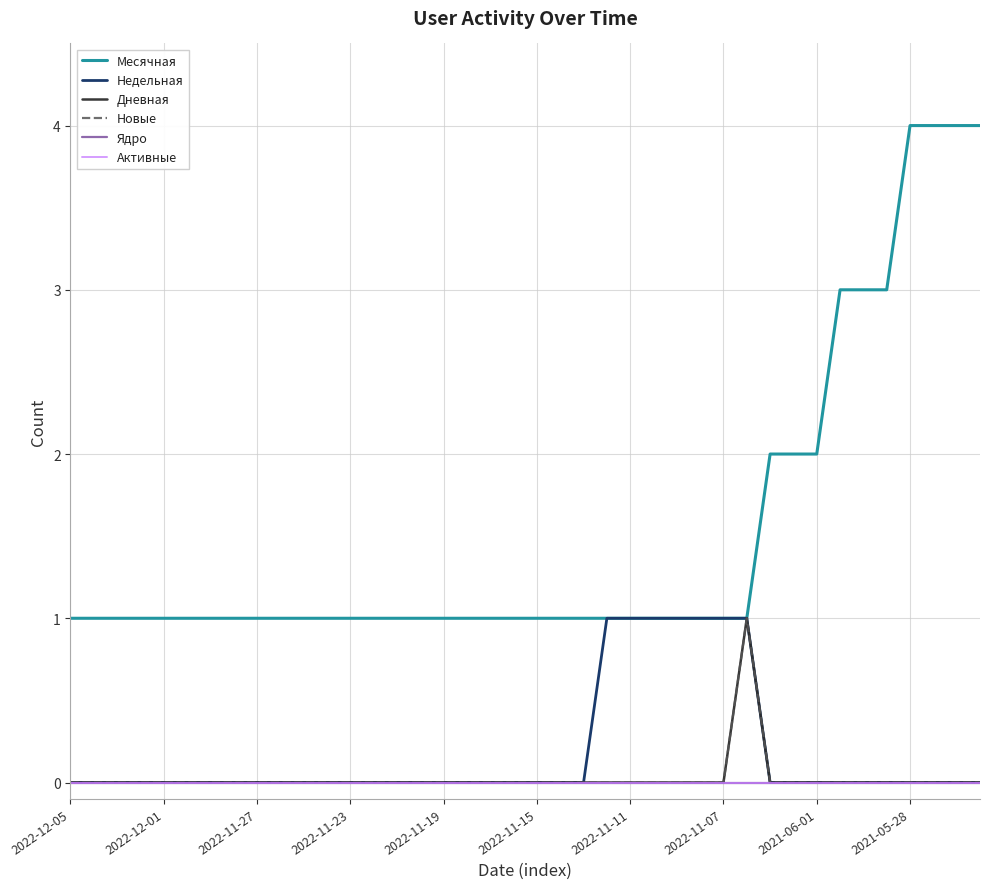

Is this an area chart (filled region under the line)?

No